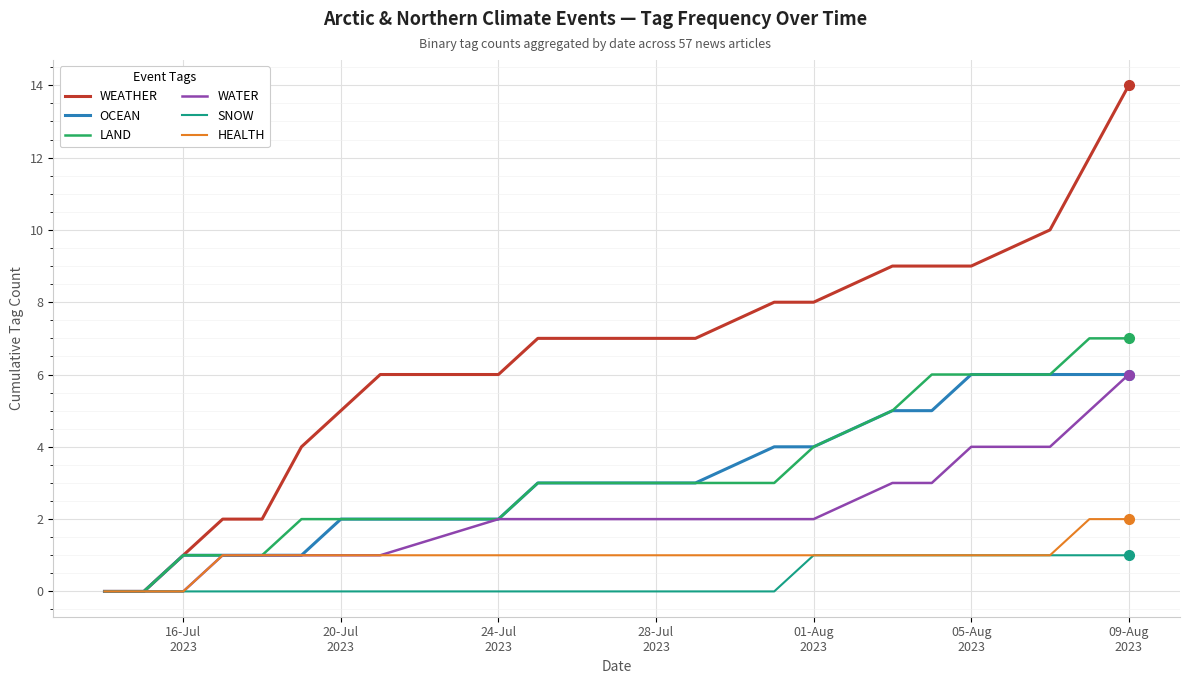

Which series has the widest spread of values?

WEATHER